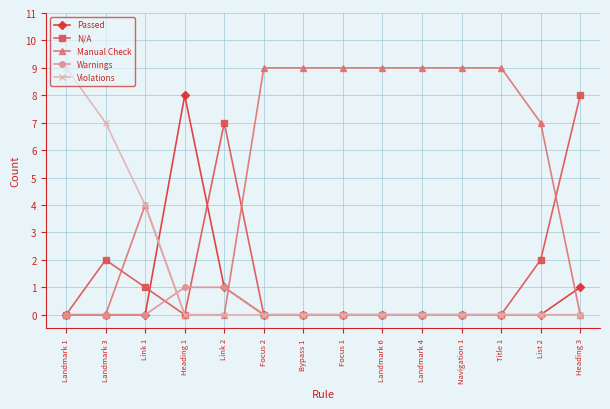

What is the highest value of the N/A series?

8